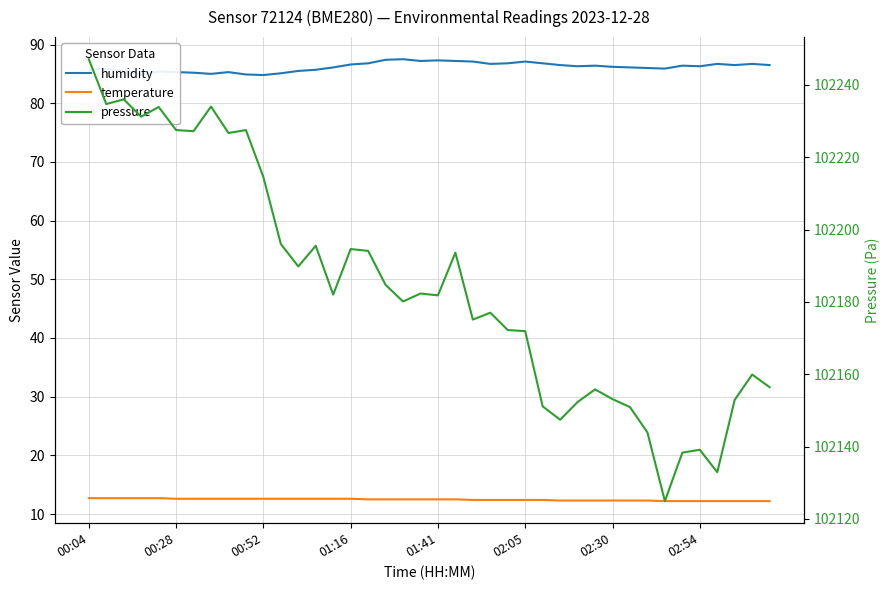

What is the average value of the temperature series?

12.5